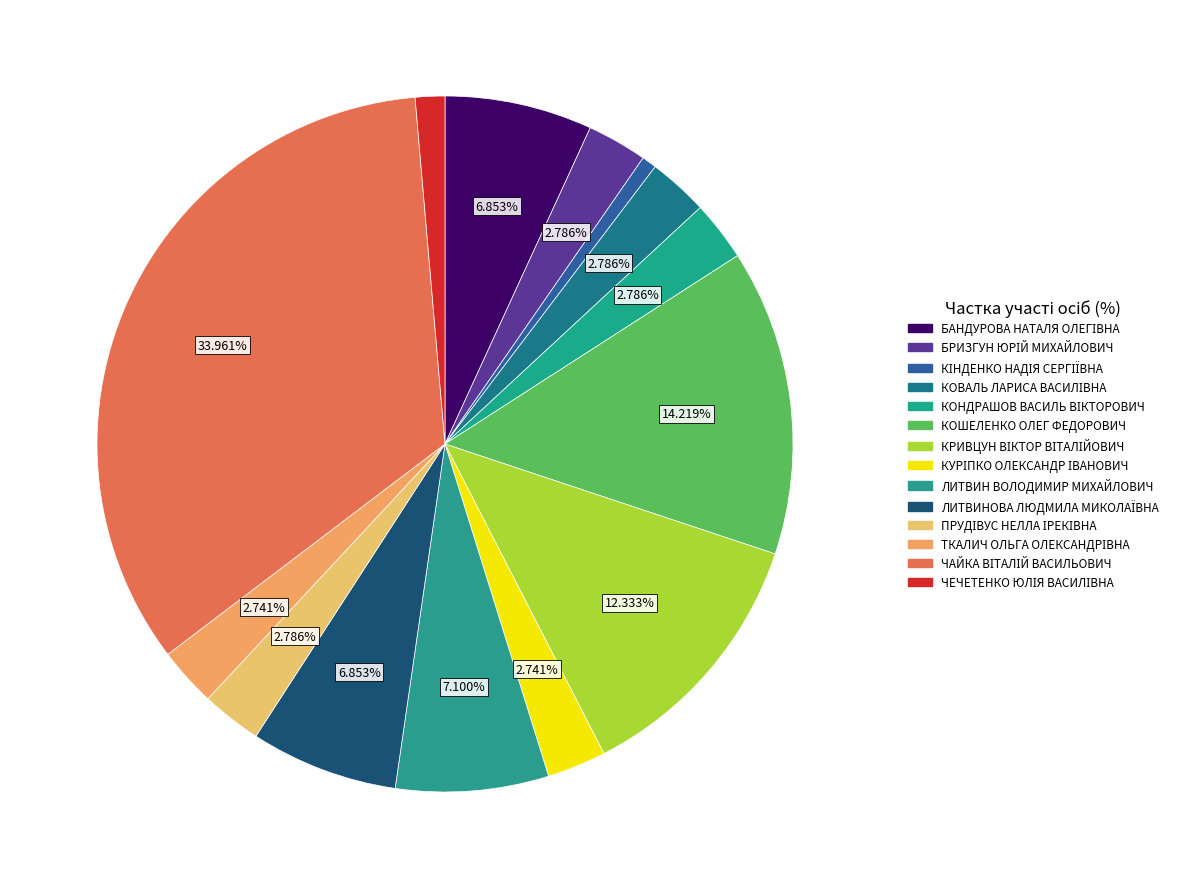

Approximately how many times larger is the value at ЛИТВИНОВА ЛЮДМИЛА МИКОЛАЇВНА compared to КОШЕЛЕНКО ОЛЕГ ФЕДОРОВИЧ?

0.5